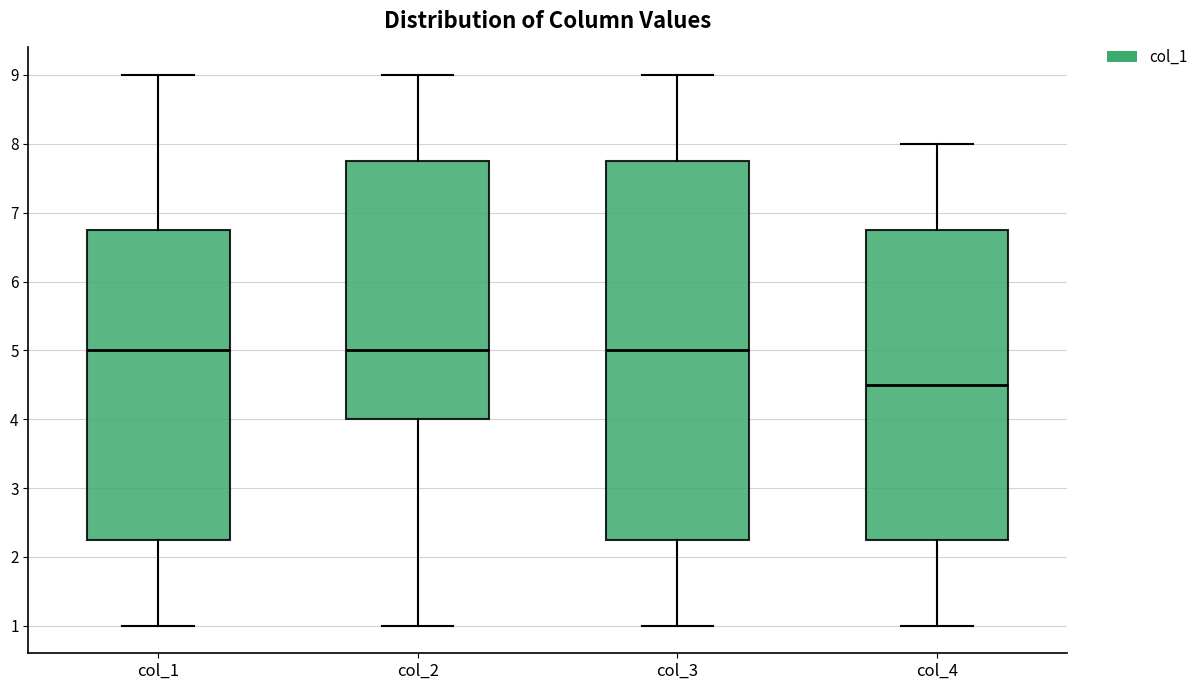

Reading left to right, read every box against the y-axis: the position of its median line, the range the box covers, and the ends of its whiskers. The values are not printed on the chart, so give them approximately, as read against the axis.

col_1: median 5.0, box 2.3 to 6.8, whiskers 1.0 to 9.0
col_2: median 5.0, box 4.0 to 7.8, whiskers 1.0 to 9.0
col_3: median 5.0, box 2.3 to 7.8, whiskers 1.0 to 9.0
col_4: median 4.5, box 2.3 to 6.8, whiskers 1.0 to 8.0